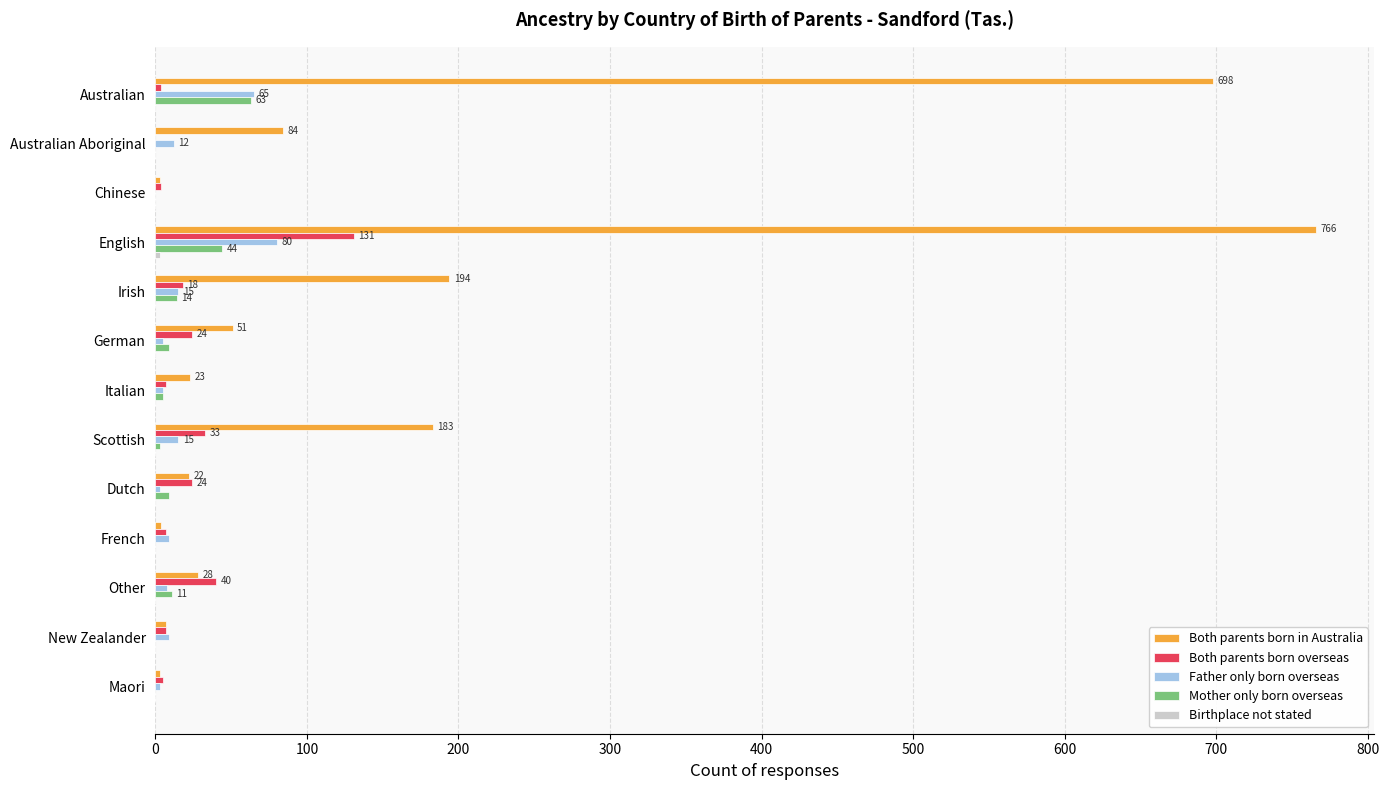

Which label corresponds to the largest value in the chart?

English